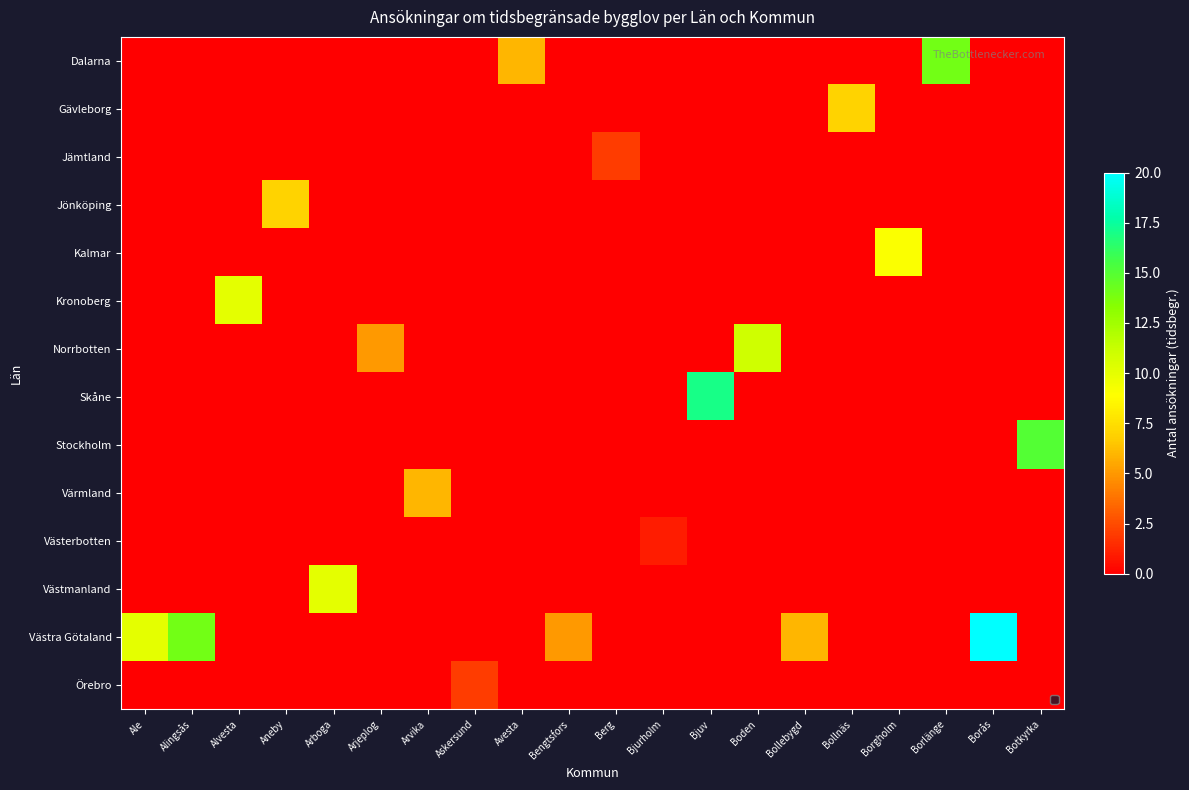

At which category is the sum across all series the highest?

Borås